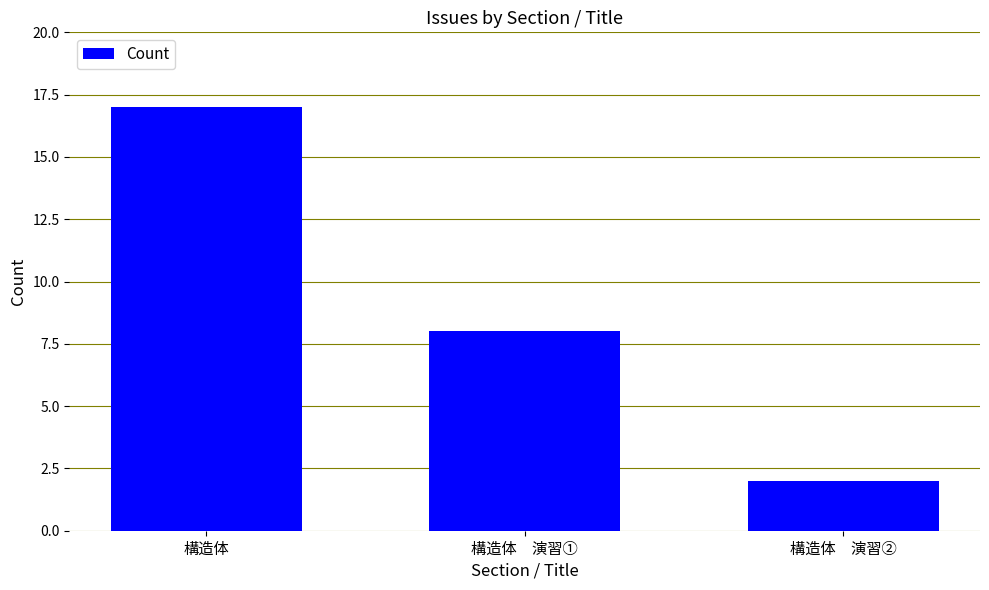

Are the bars grouped side by side (vs. stacked)?

No